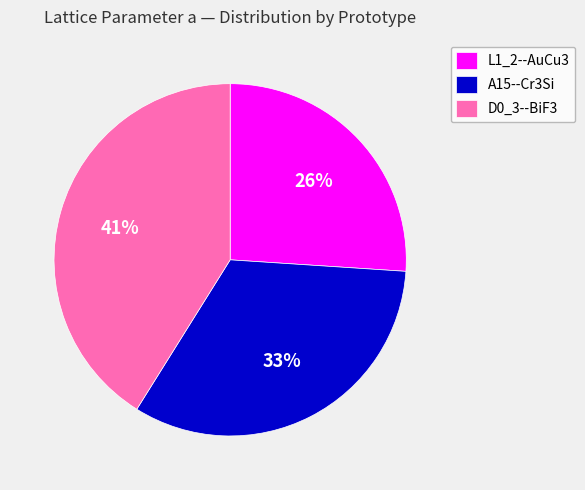

Is there any slice that represents more than half of the pie?

No